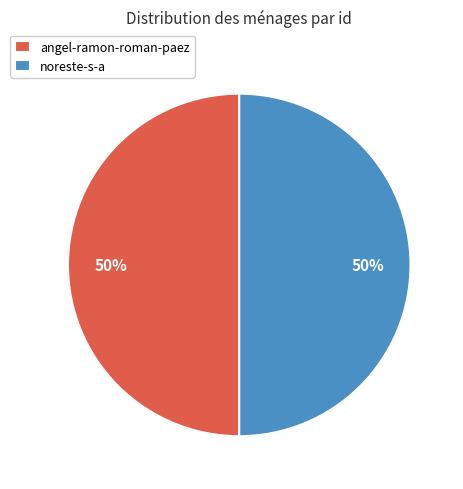

Is it true that noreste-s-a is 50% of the pie?

True